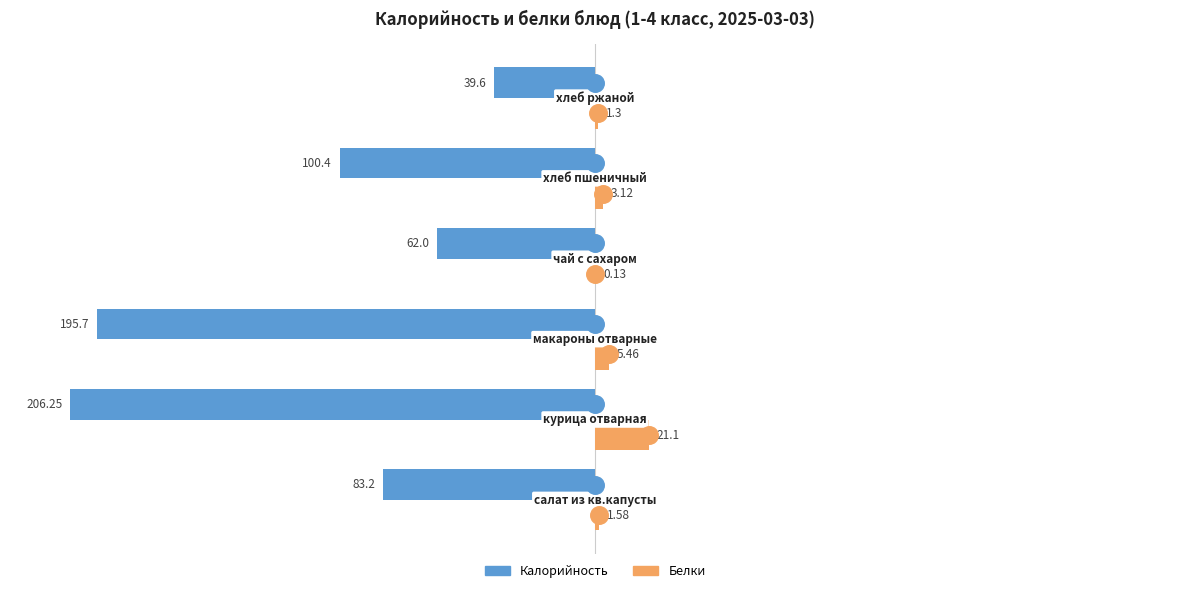

What are all the series names shown in the legend?

Калорийность, Белки